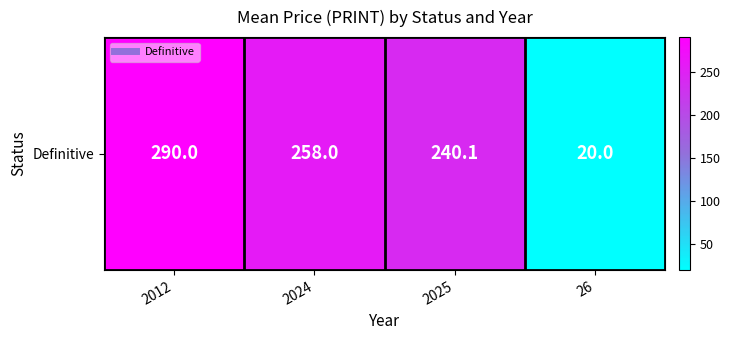

Count the number of data series in this chart.

1